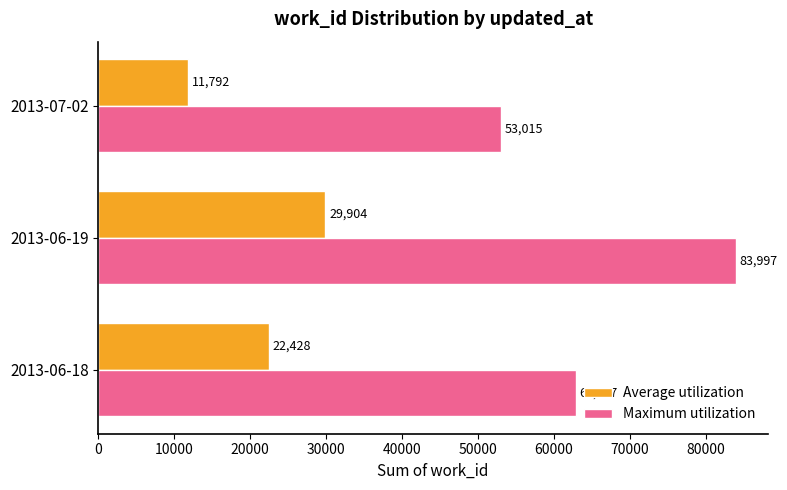

Which series has the largest range (max minus min)?

Maximum utilization